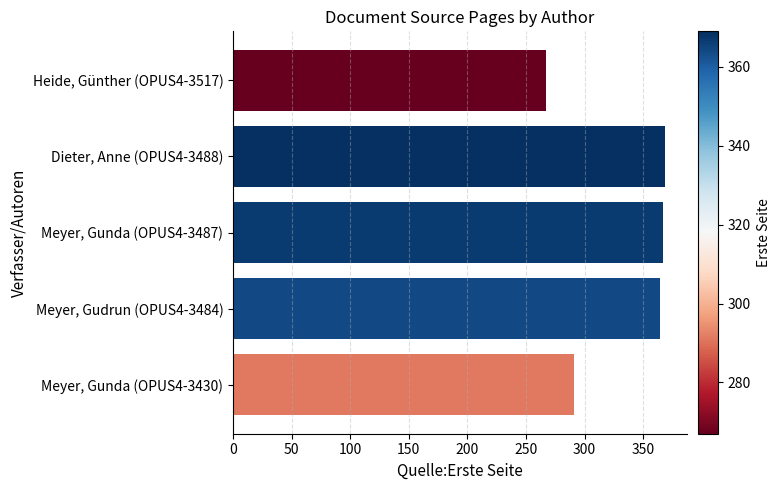

Are the bars horizontal?

Yes